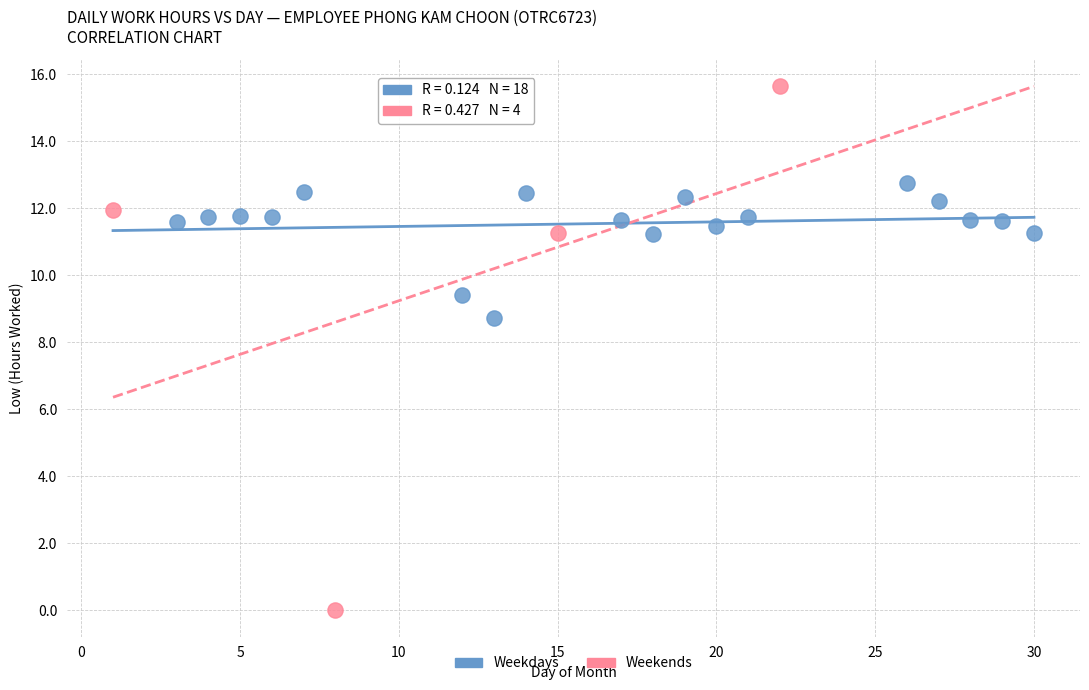

Which series reaches the minimum Y coordinate?

Weekends